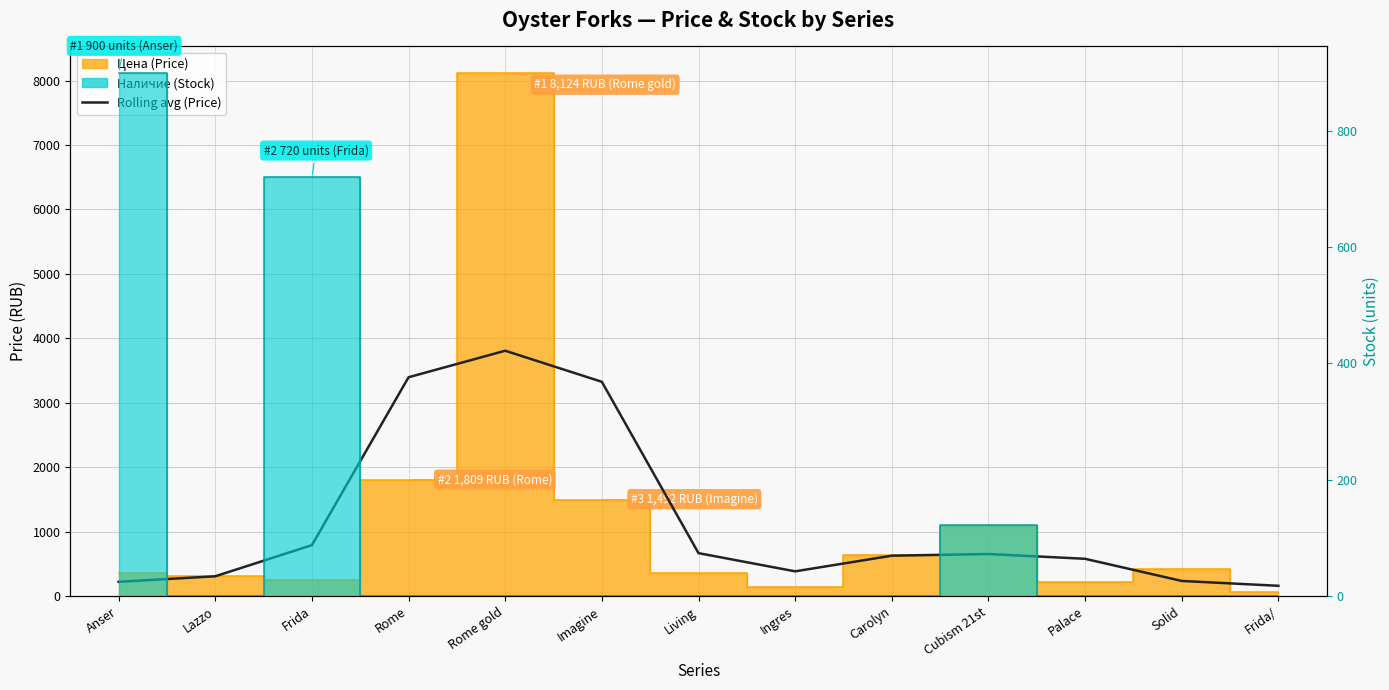

Does the chart display data point markers on the line(s)?

No